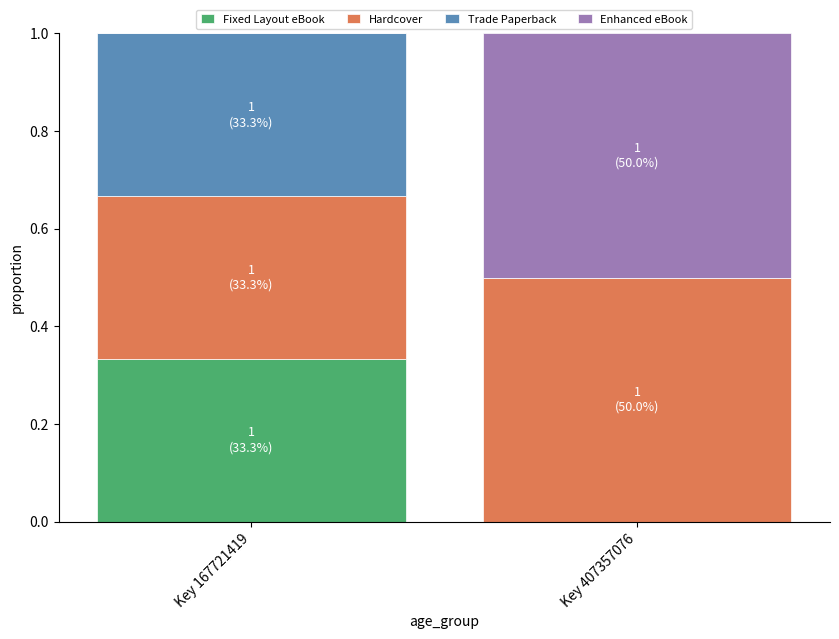

How many data points does each series have?

2